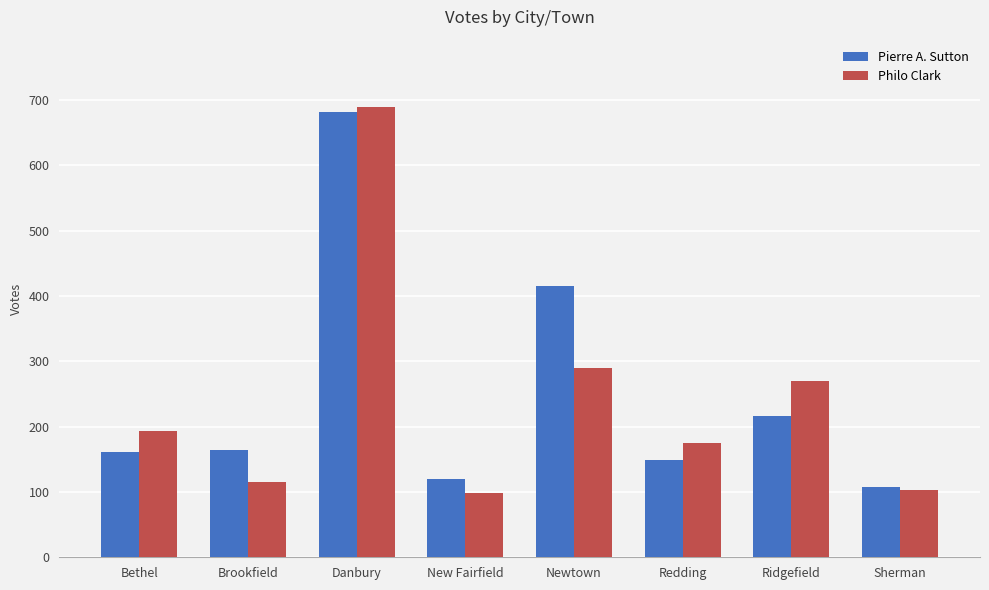

Are the bars horizontal?

No